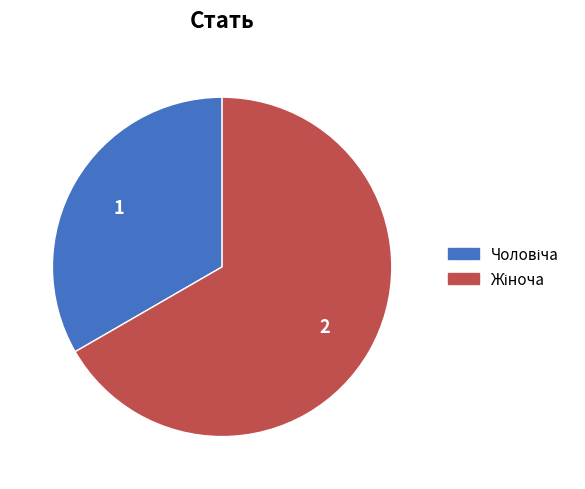

Does any single category account for the majority?

Yes